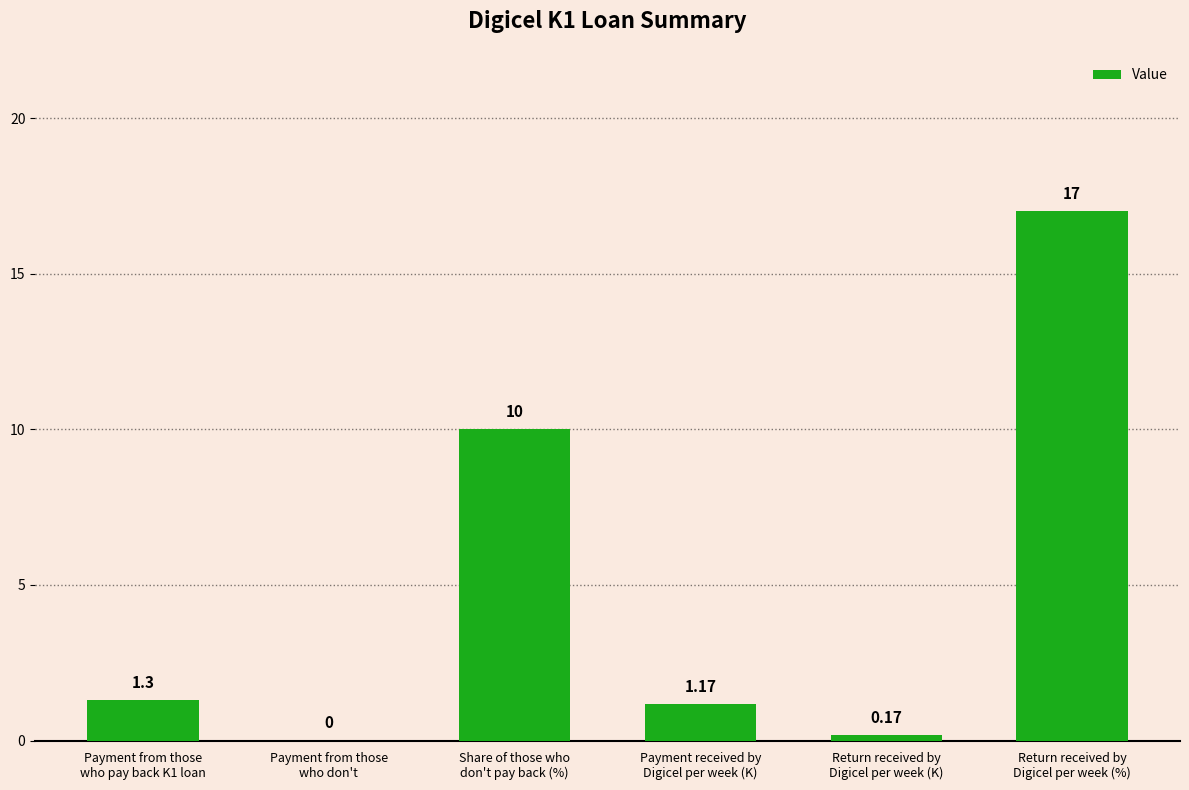

How many positive values are there?

5